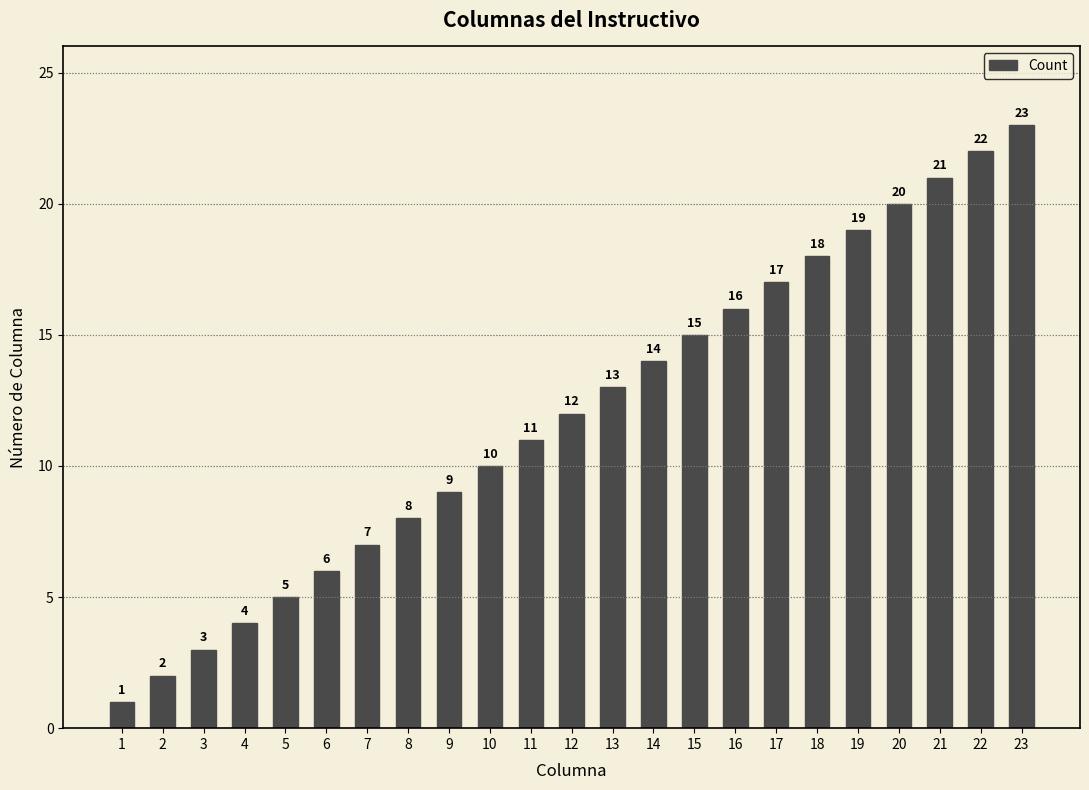

What is the difference between the second highest and second lowest values?

20